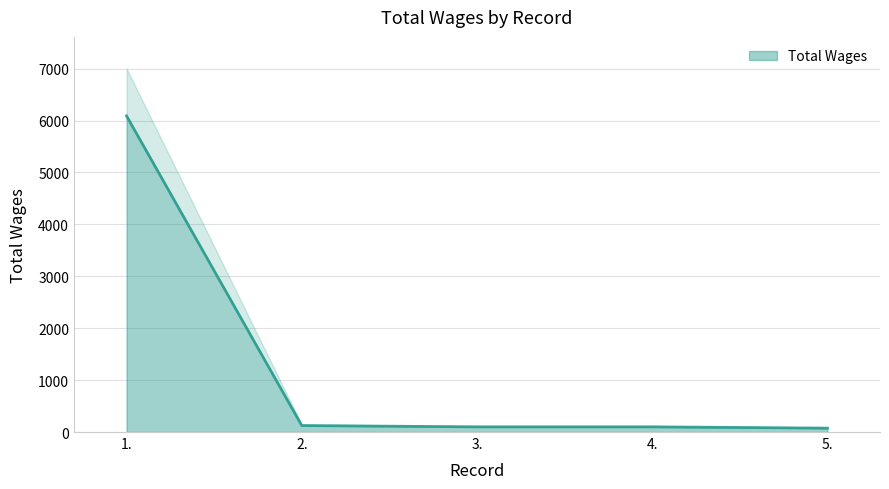

Which has a higher value, 2. or 3.?

2.